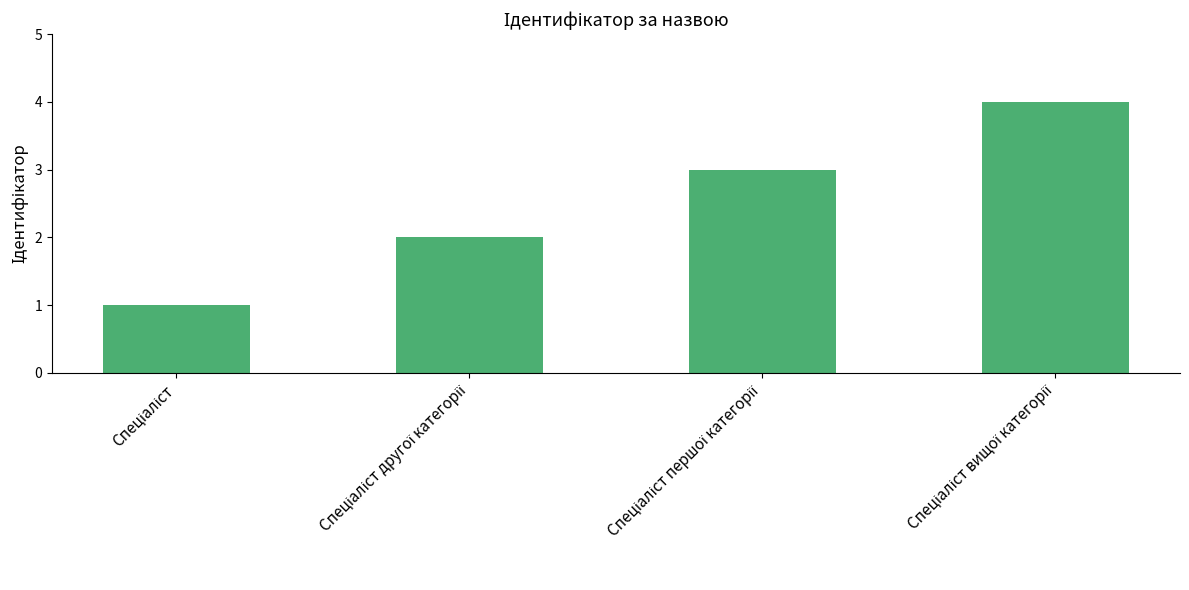

What is the difference between the maximum and second lowest values?

2